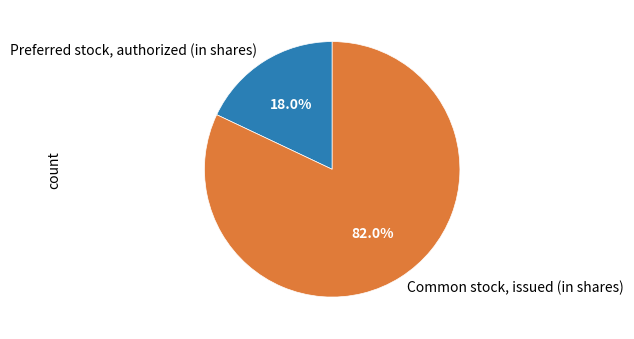

Count the number of slices in the pie.

2